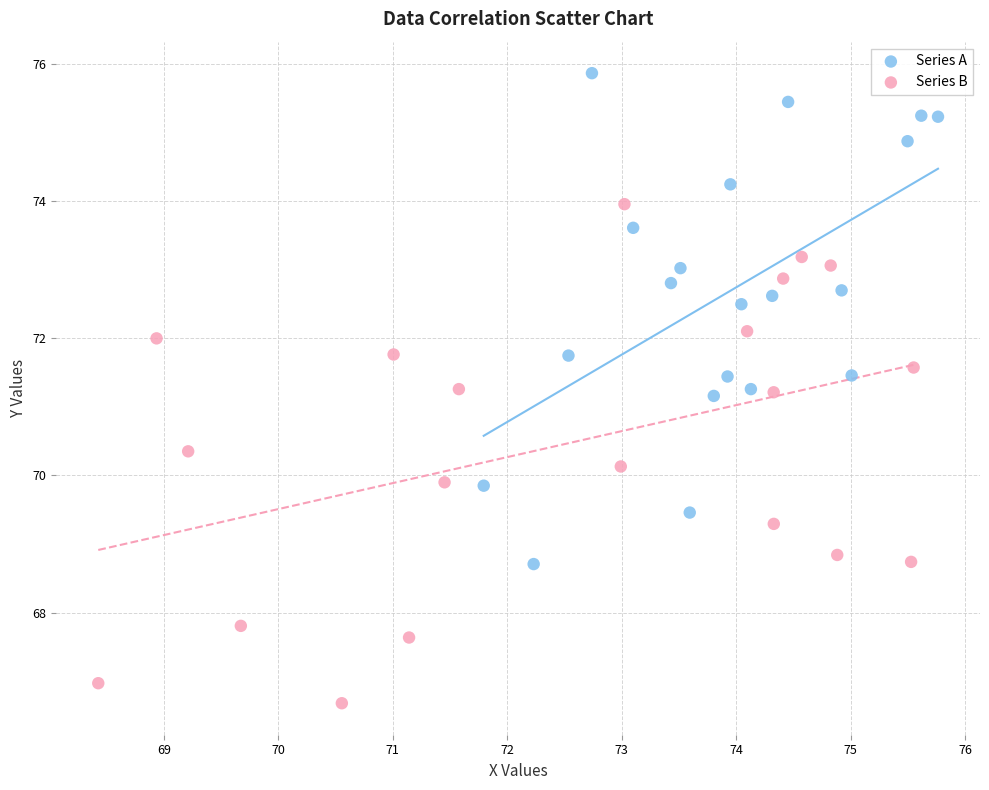

Which series contains the highest Y value?

Series A